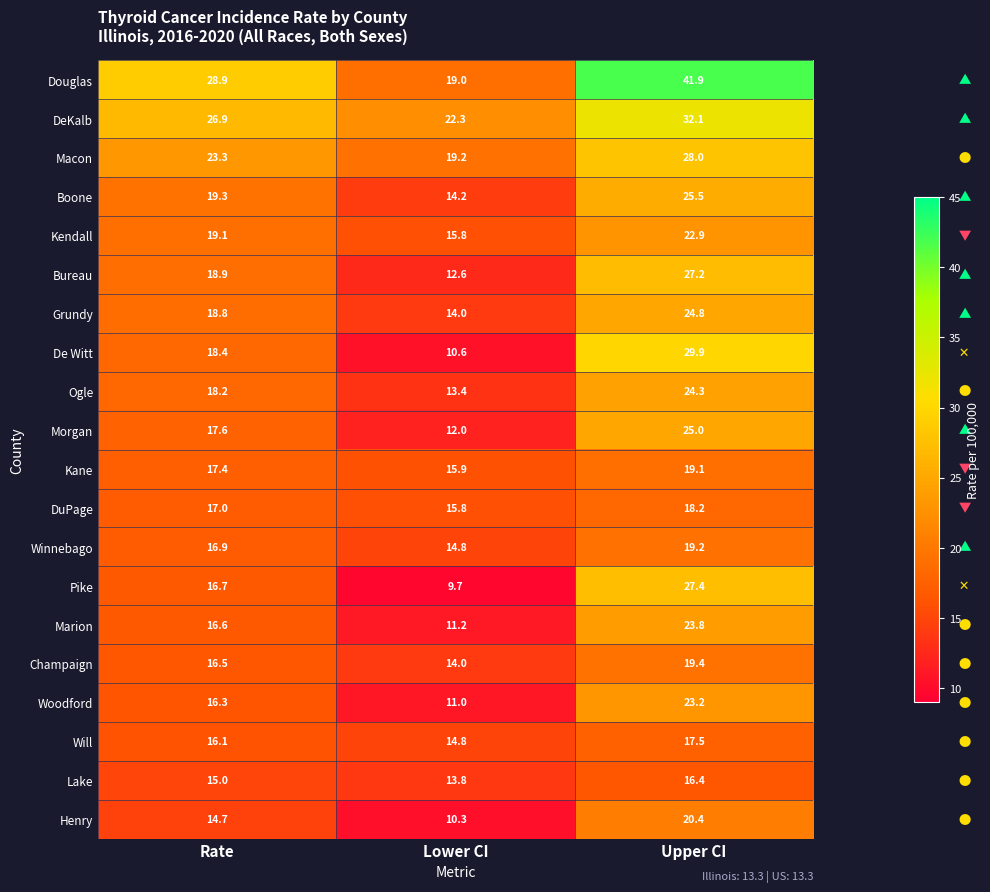

Between Rate and Upper CI, which series saw the biggest shift?

Douglas